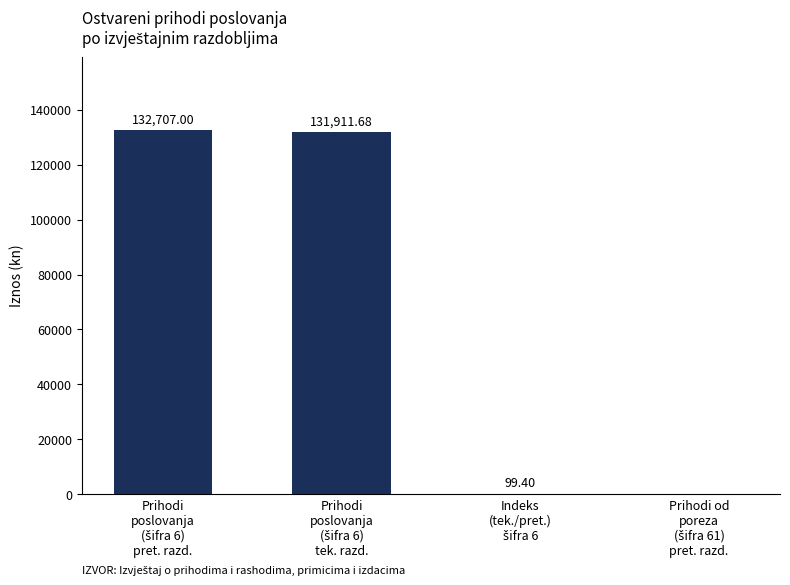

What is the sum of all values?

264718.1